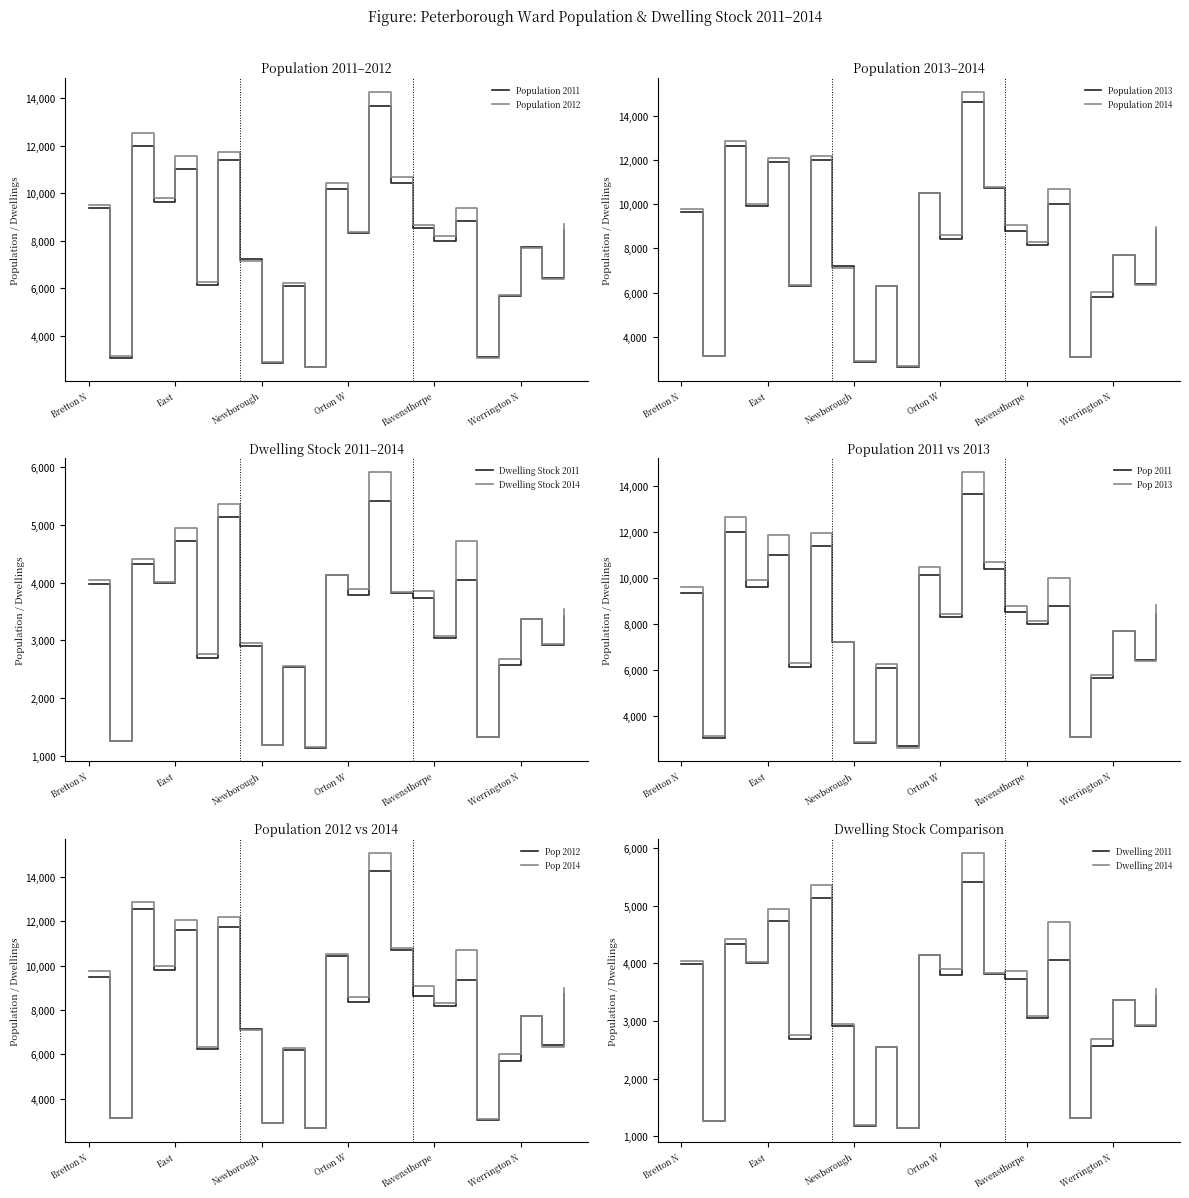

What is the average value of the Population 2012 series?

8048